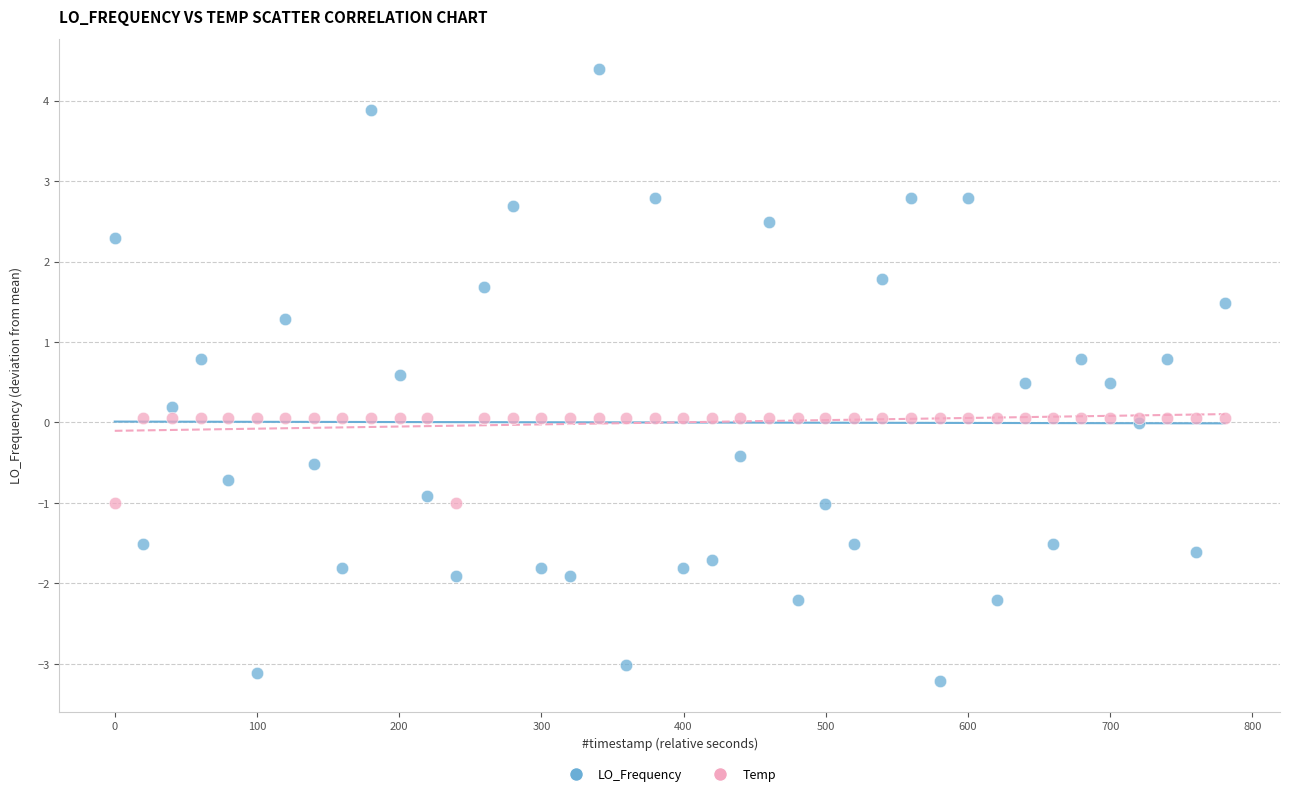

Which series contains the lowest Y value?

LO_Frequency